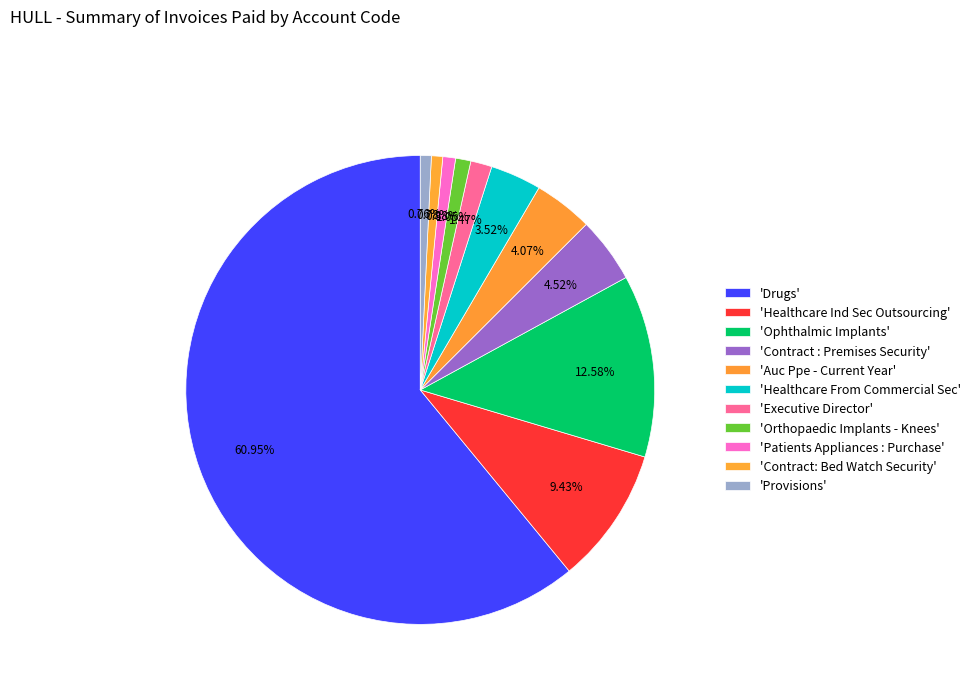

Count the number of slices in the pie.

11